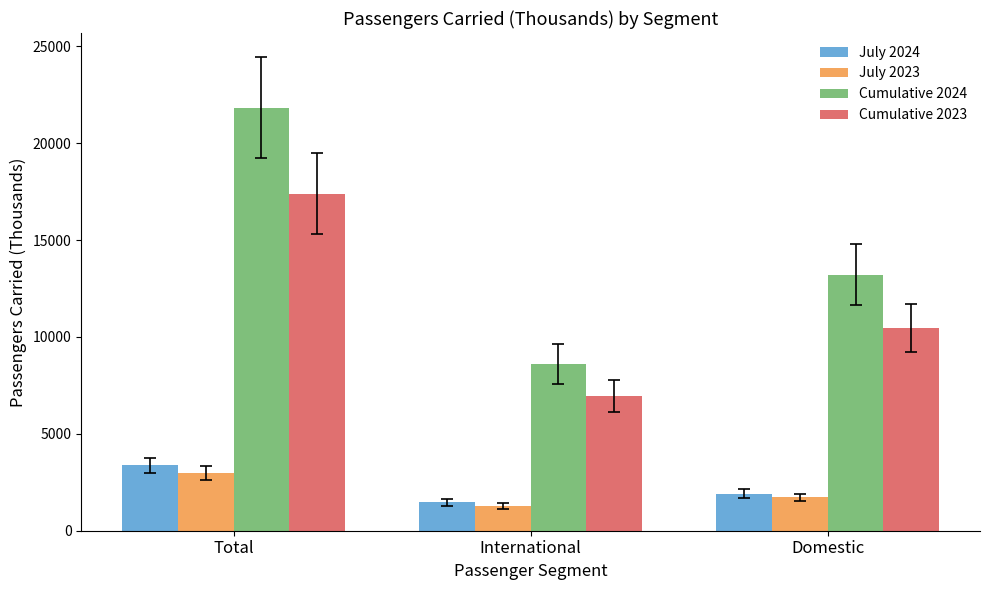

Are the bars grouped side by side (vs. stacked)?

Yes